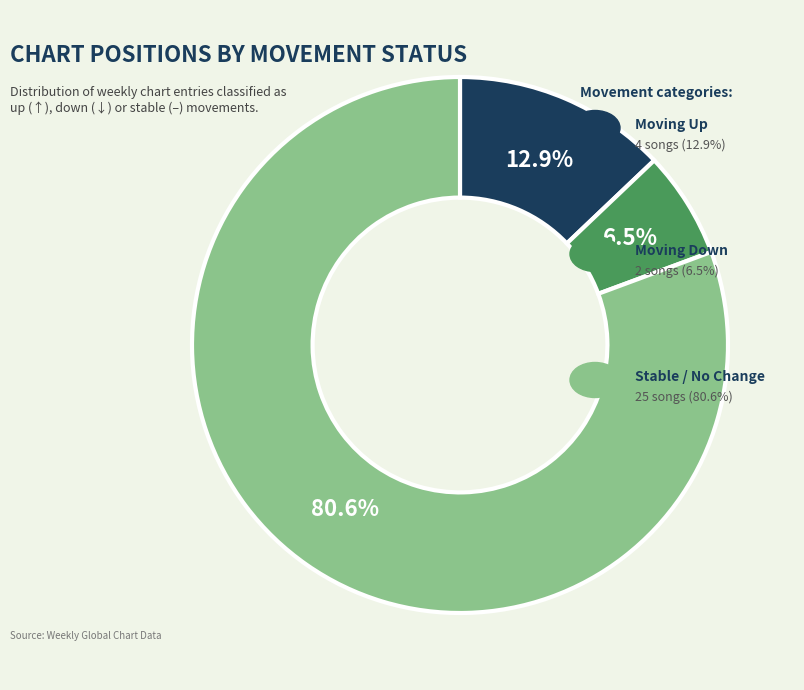

Is there a majority slice in this chart?

Yes